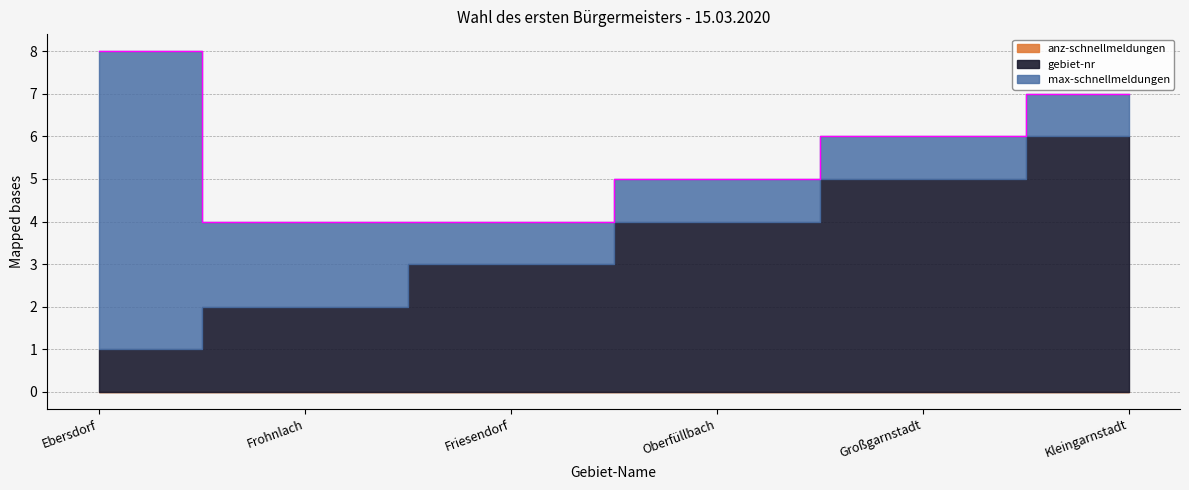

True or false: gebiet-nr and max-schnellmeldungen cross at least once.

False